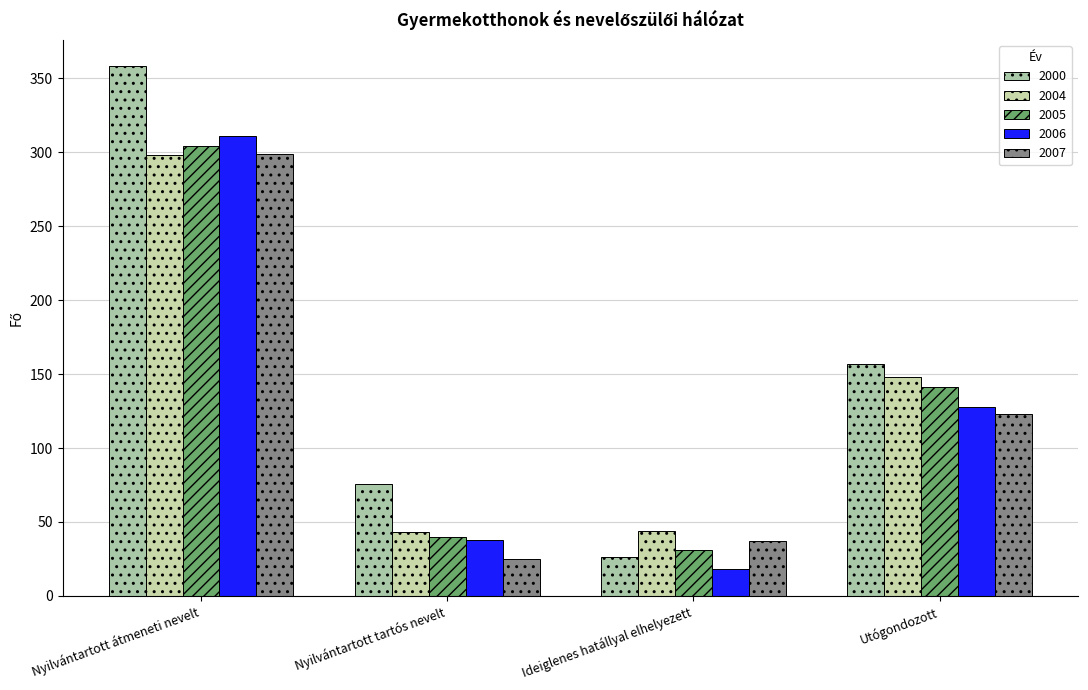

Between Nyilvántartott átmeneti nevelt and Utógondozott, which series saw the biggest shift?

2000